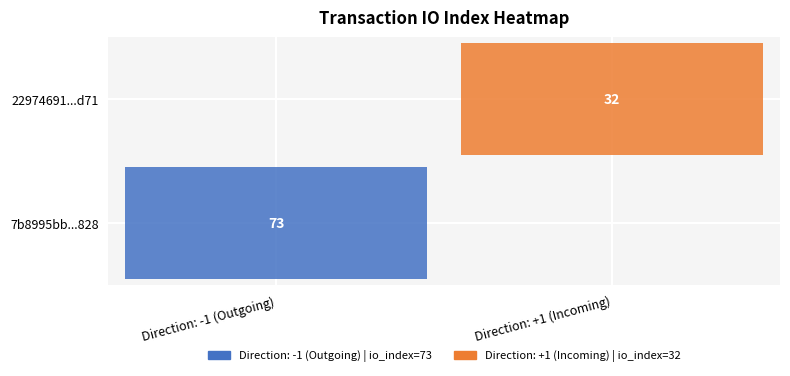

Is it true that 22974691ccb535d47a51c8f6e2e9fe9cbf94d71 equals 12 at io_index?

False